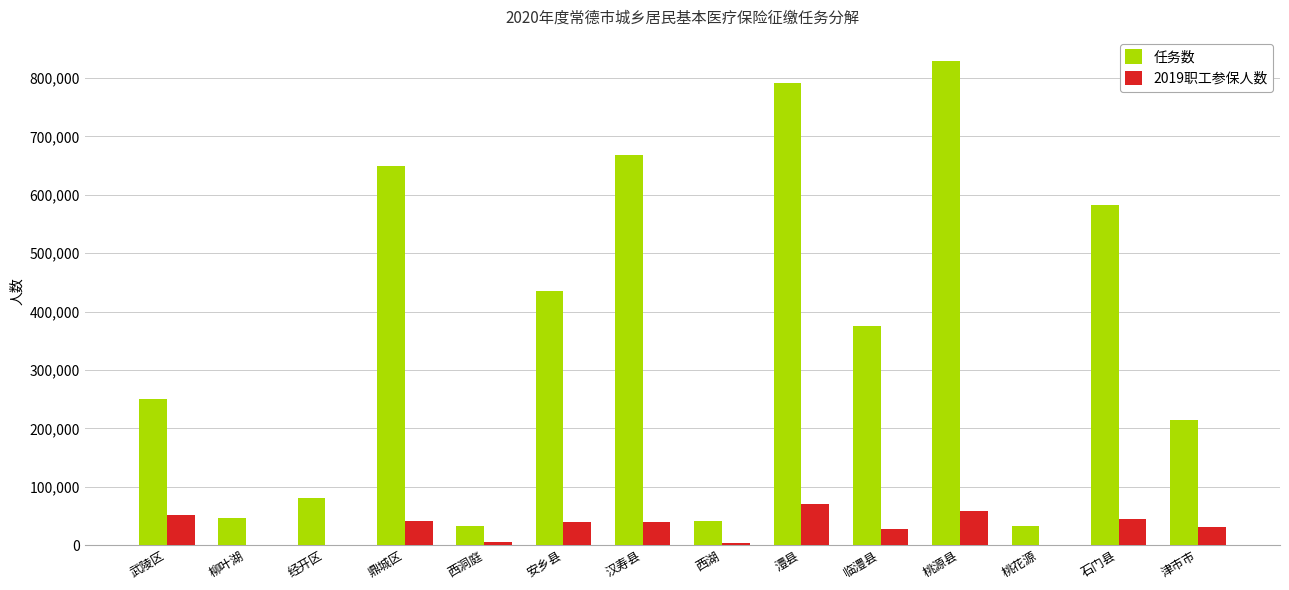

True or false: 2019职工参保人数 has a value of 0 at 桃花源.

True